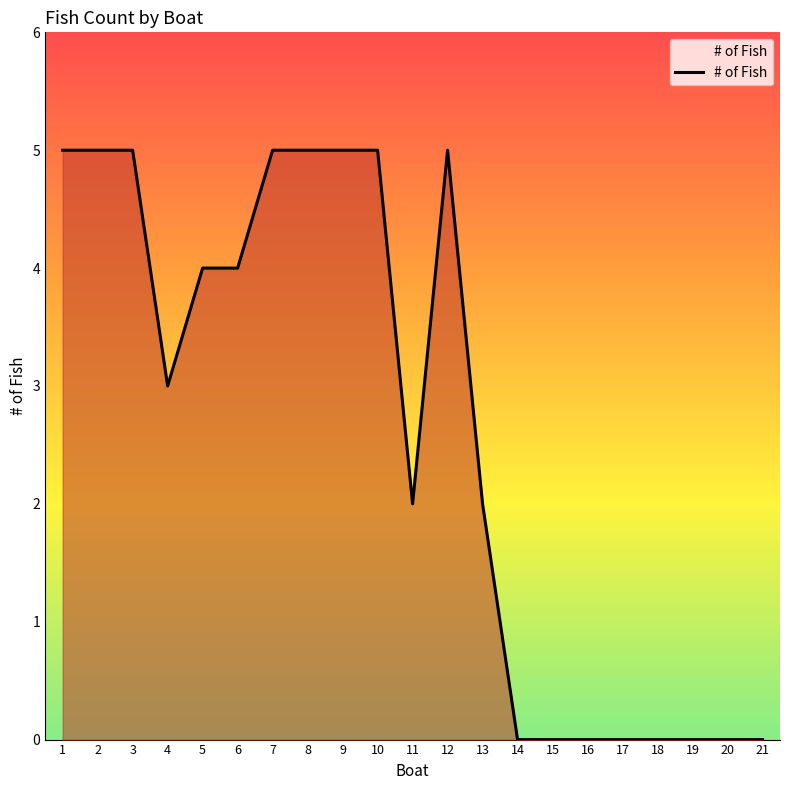

What is the maximum value shown in the chart?

5